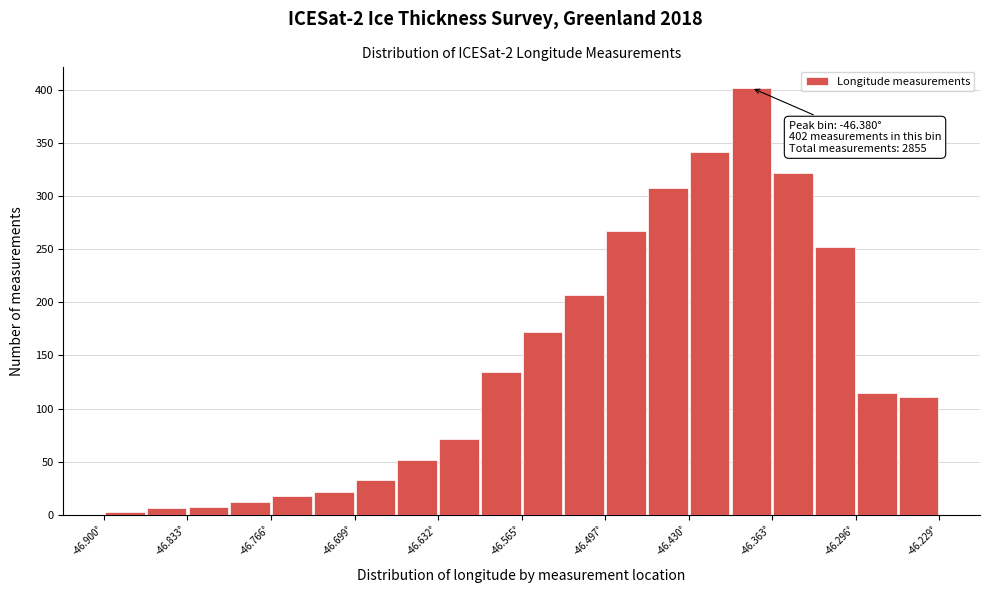

Around what value on the x-axis is the tallest bar? Give the approximate position of its centre, as read against the axis.

-46.38